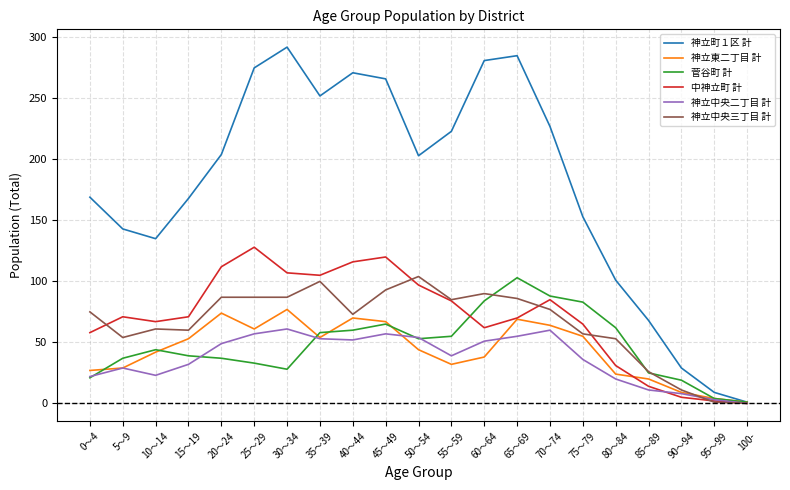

Which series has the largest total across all categories?

神立町１区 計